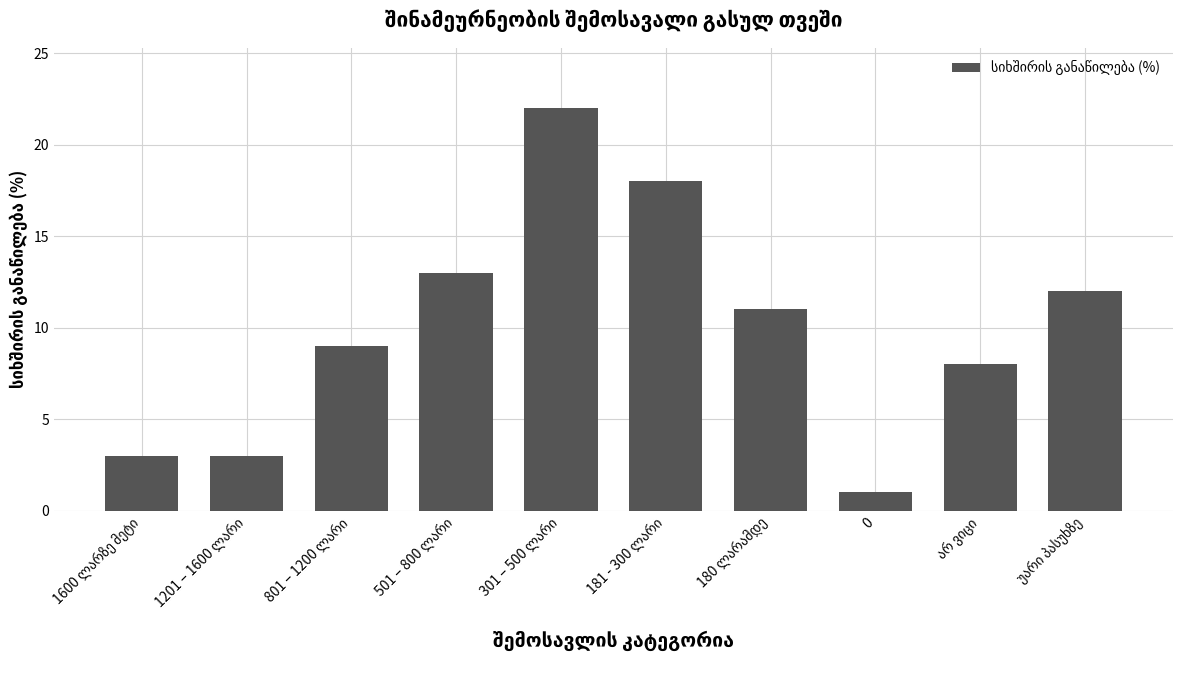

What is the difference between the second highest and minimum values?

17